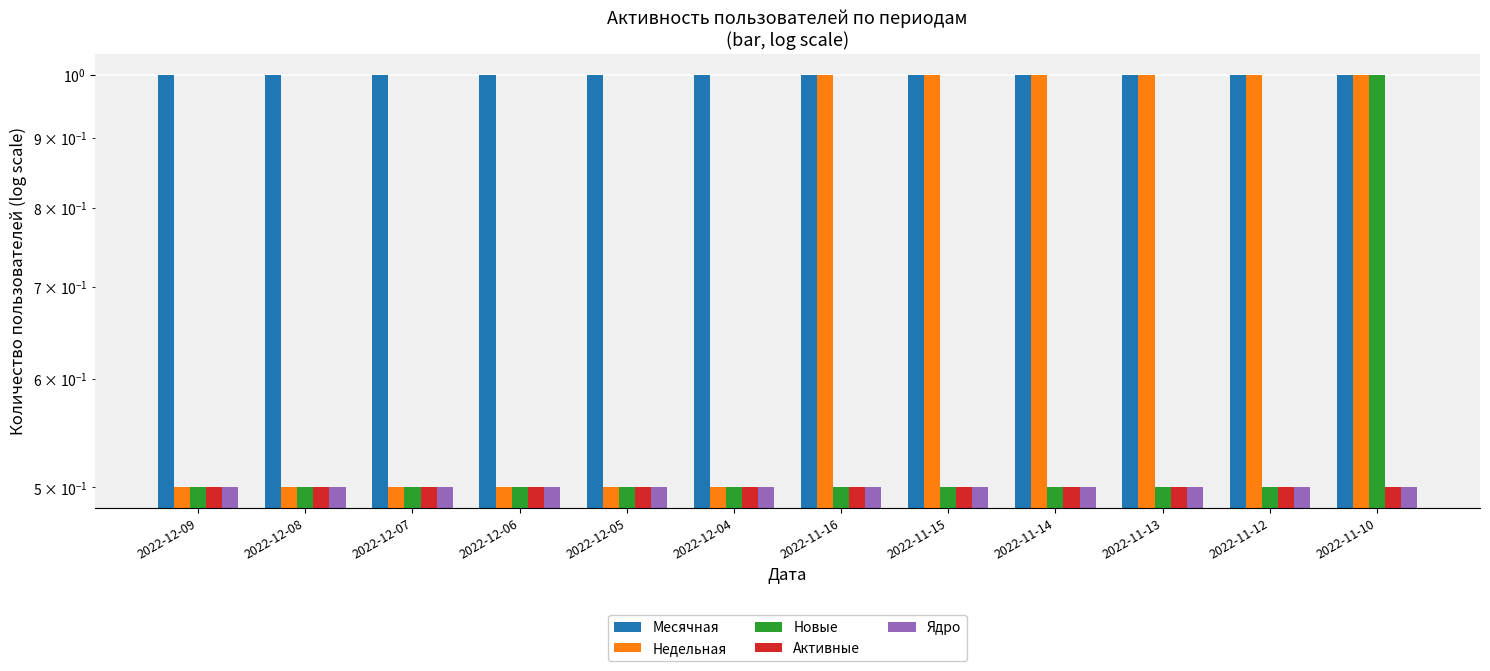

What is the difference between the highest and lowest values at 2022-11-13?

0.5